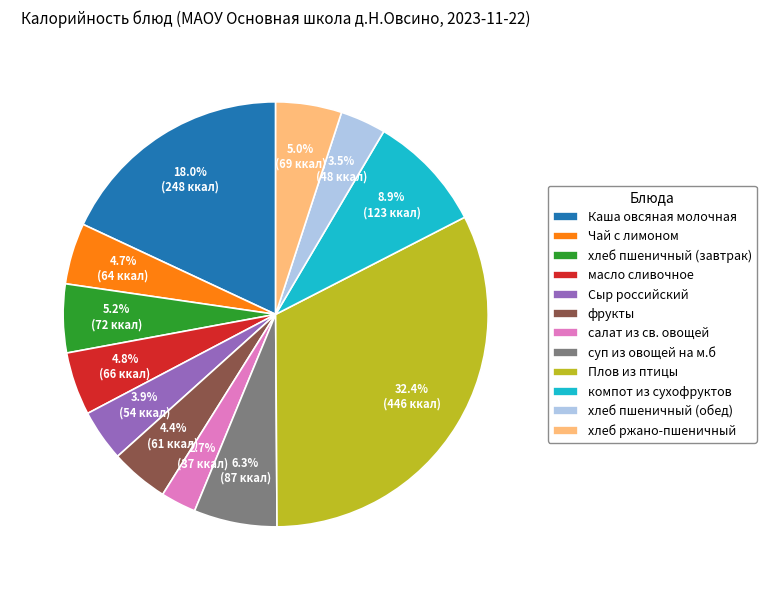

Is the sum of салат из св. овощей and Каша овсяная молочная greater than half?

No